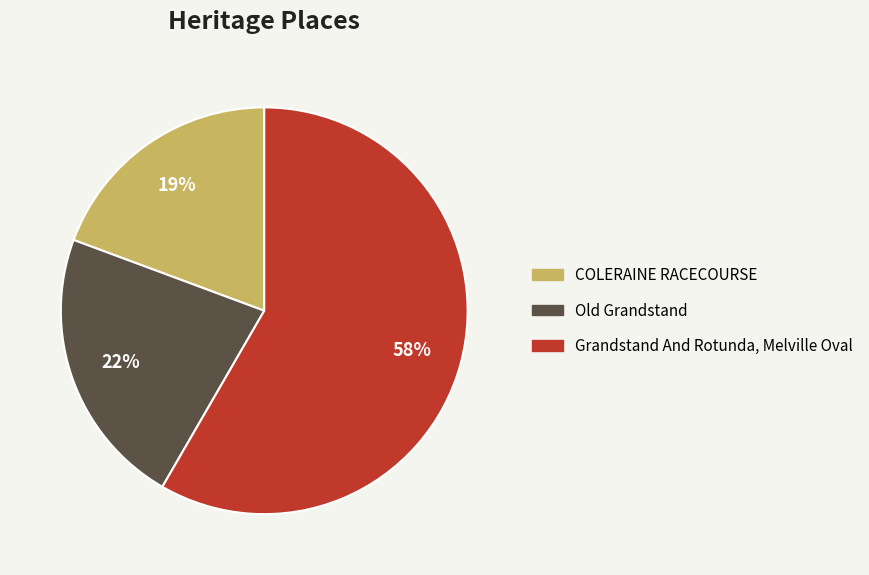

To the nearest percent, what percentage of the pie is Old Grandstand?

22%